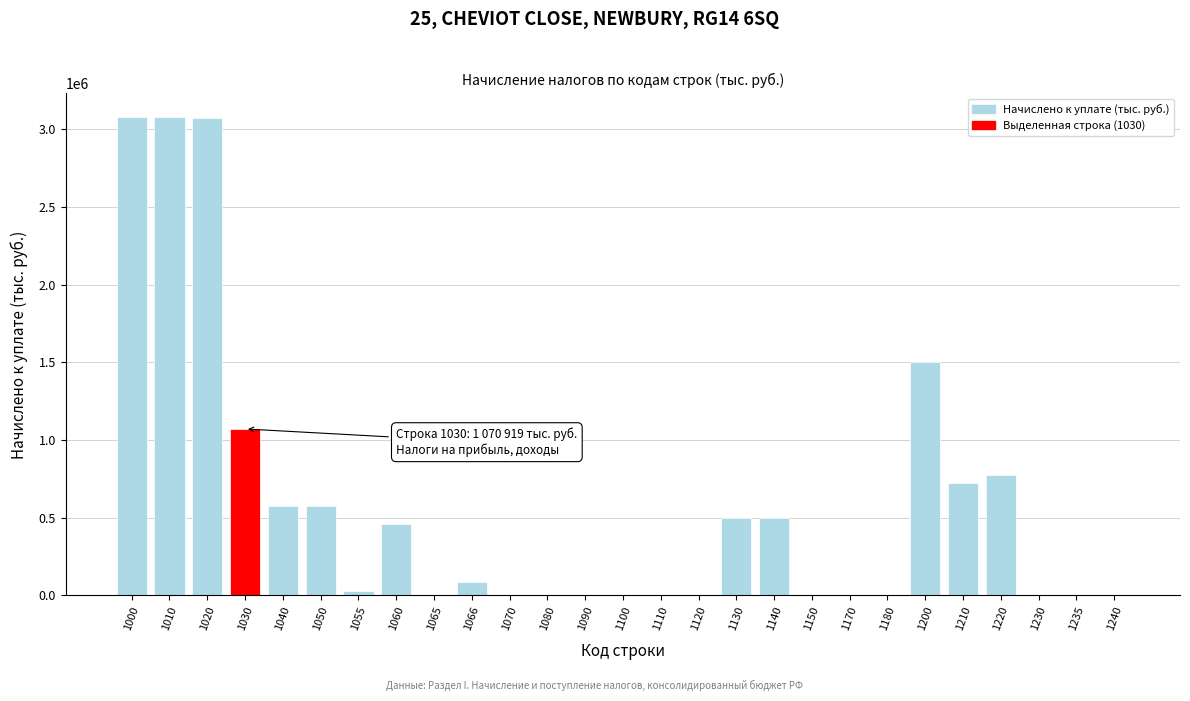

Is it true that the value at 1000 is 3075329?

True